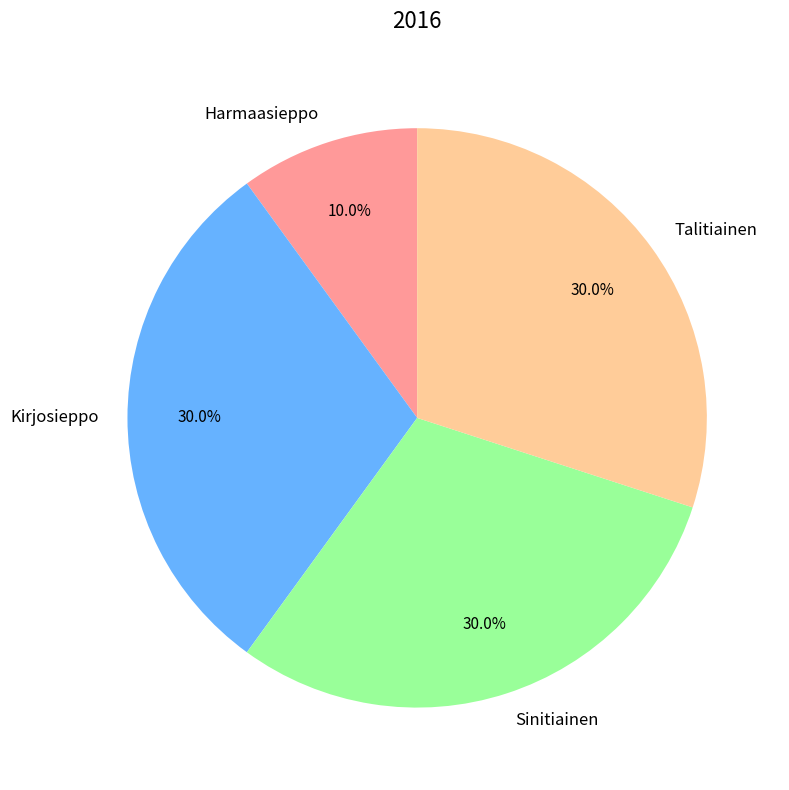

To the nearest percent, what portion does Harmaasieppo represent?

10%